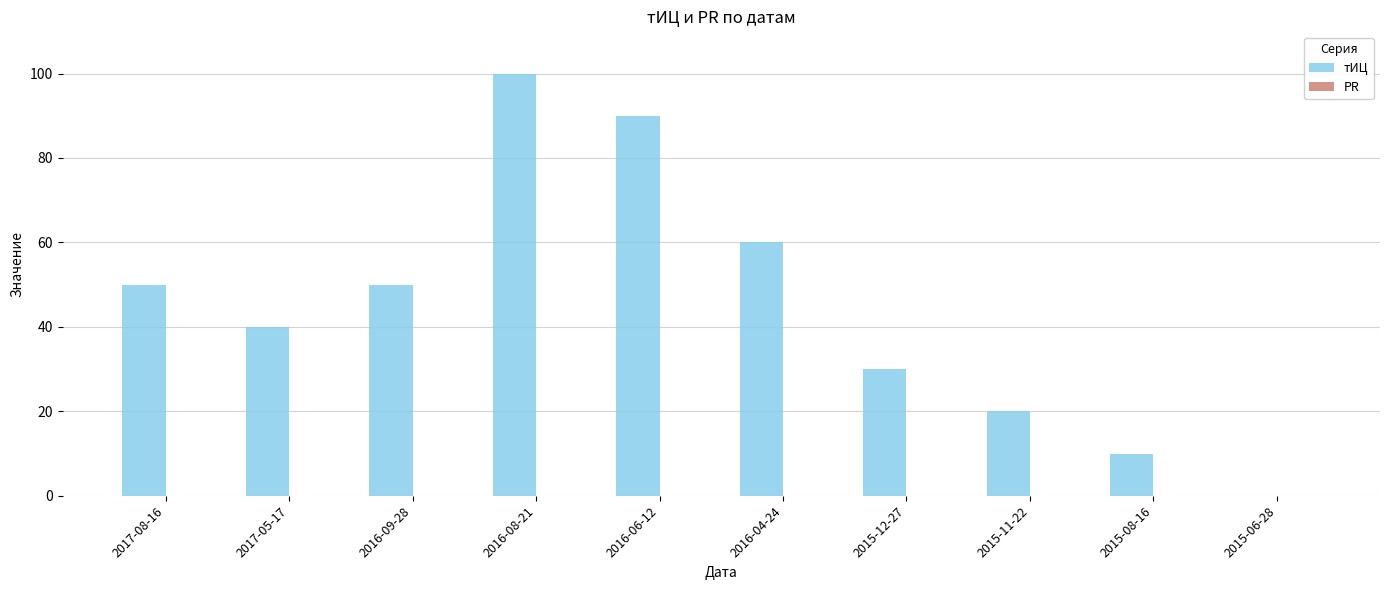

What is the change in value from 2017-08-16 to 2016-06-12?

+40